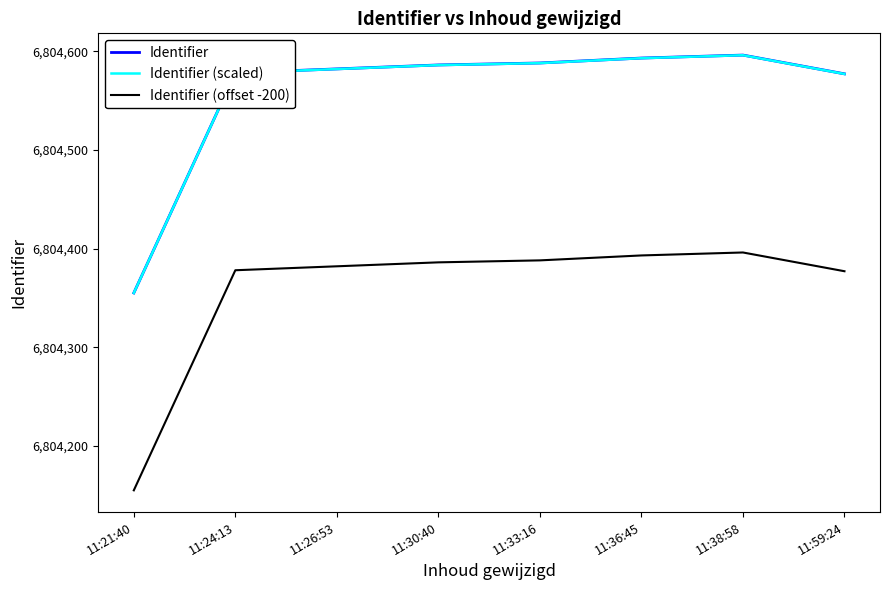

Is the value of Identifier at 11:24:13 greater than the value of Identifier (offset -200) at 11:26:53?

Yes